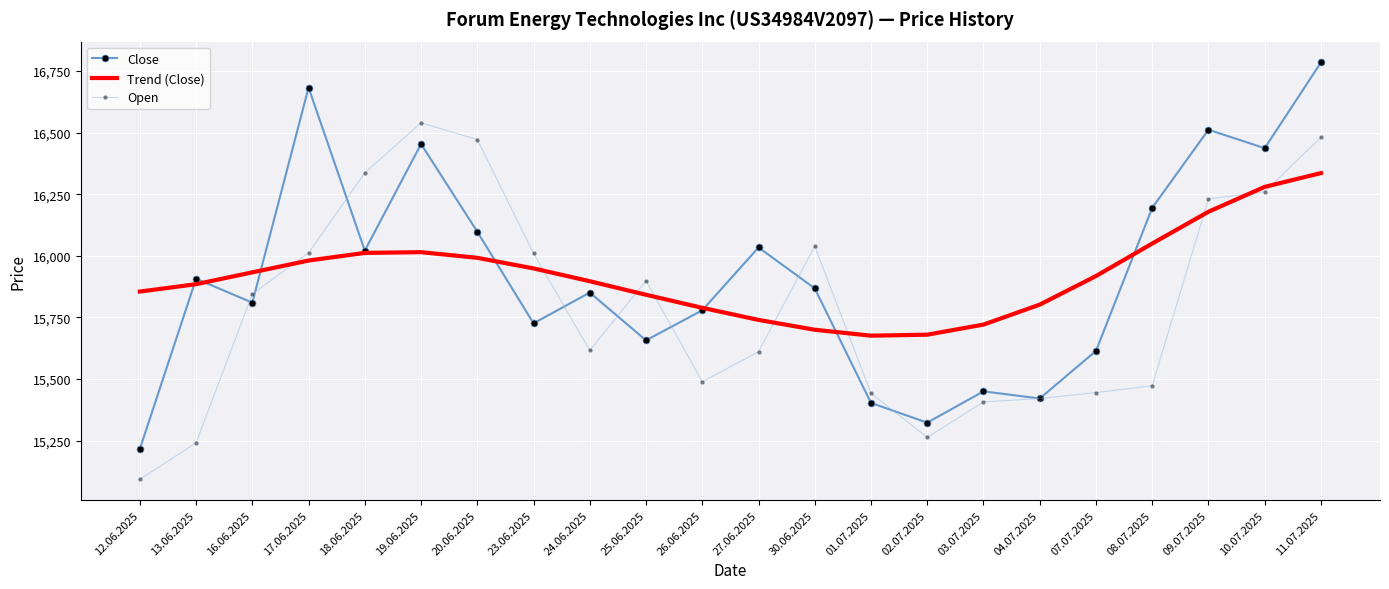

What is the maximum value for Open?

16540